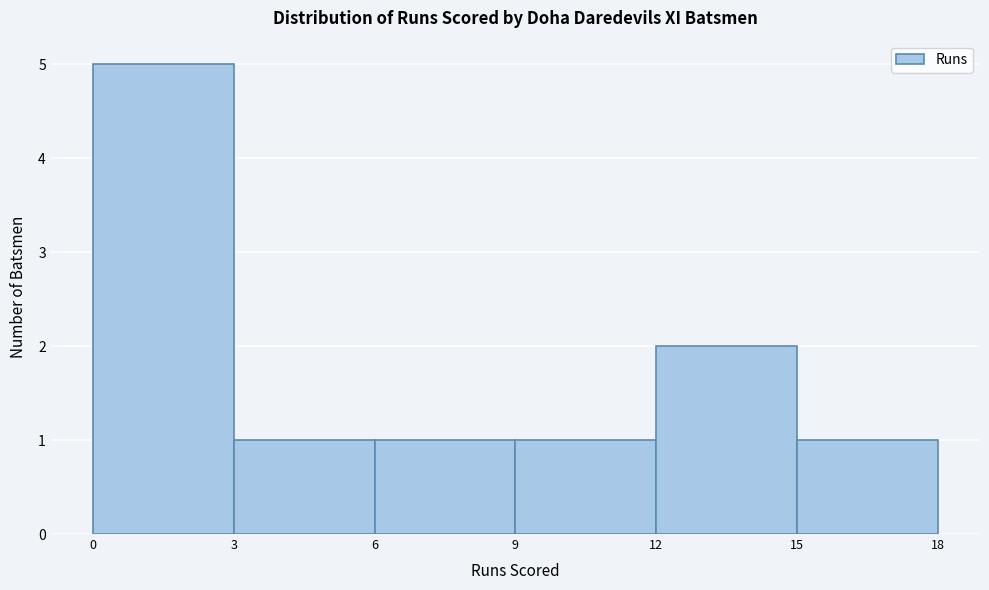

Which range on the x-axis has the tallest bar?

0 to 3